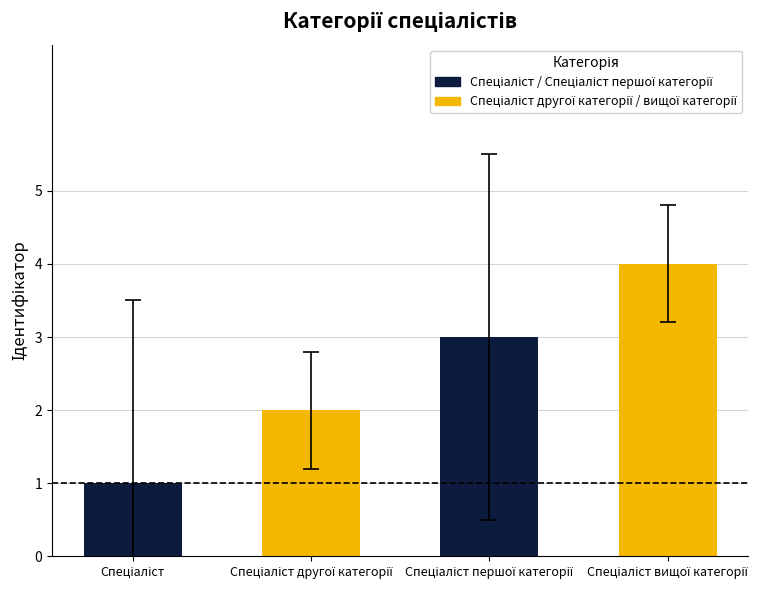

What is the difference between the maximum and minimum values?

3